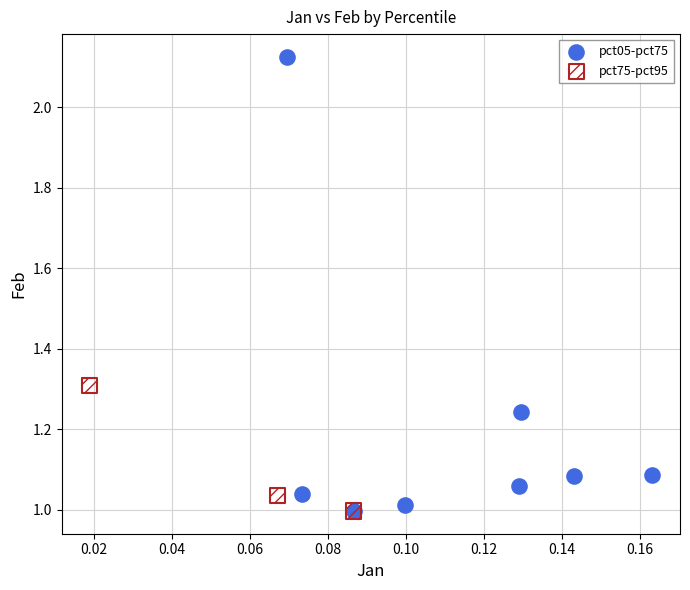

Which series has the widest spread of Y values?

pct05-pct75